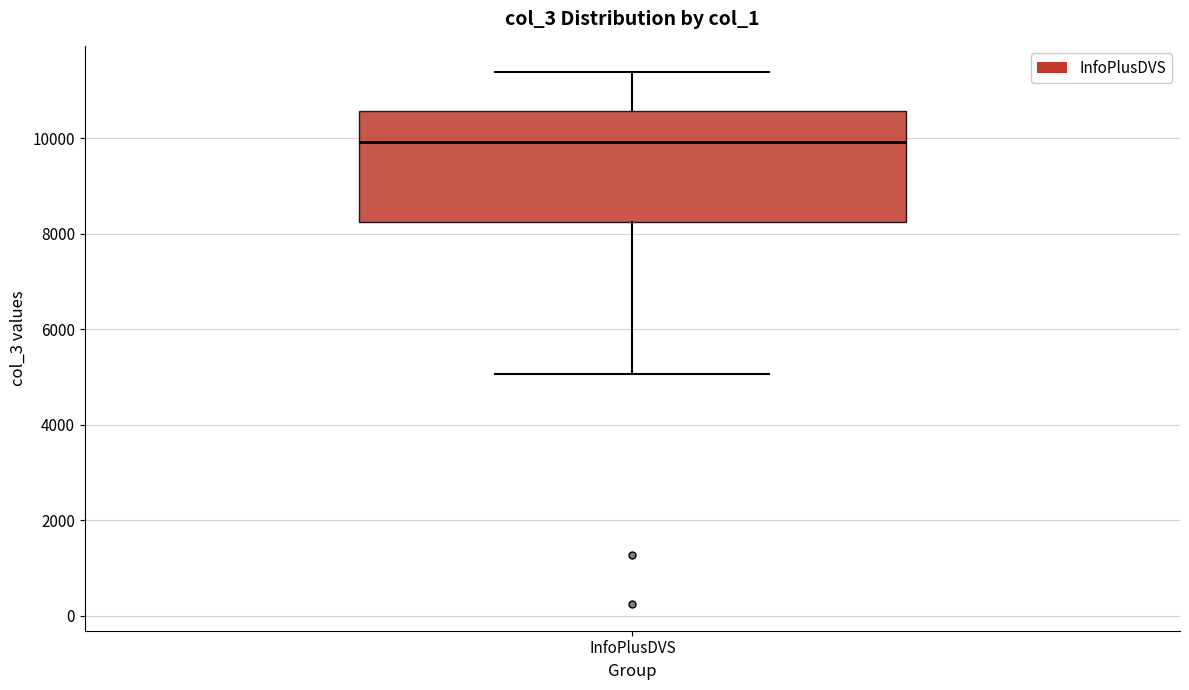

Transcribe this box plot: give where the median line is, the range the box spans, and where the two whiskers end, as read against the y-axis. The values are not printed on the chart, so give them approximately, as read against the axis.

median 10000, box 8200 to 10600, whiskers 5000 to 11400